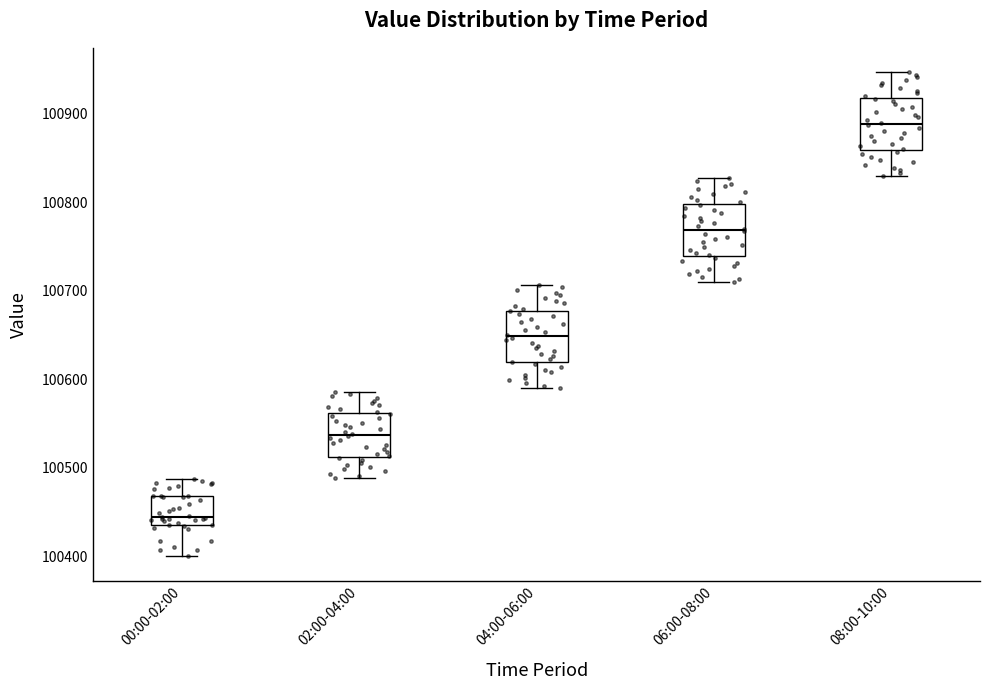

Which box's median line is the lowest?

00:00-02:00